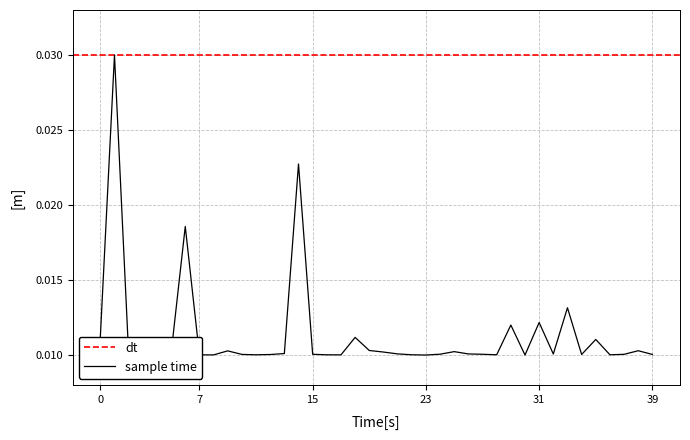

Does the chart display data point markers on the line(s)?

No